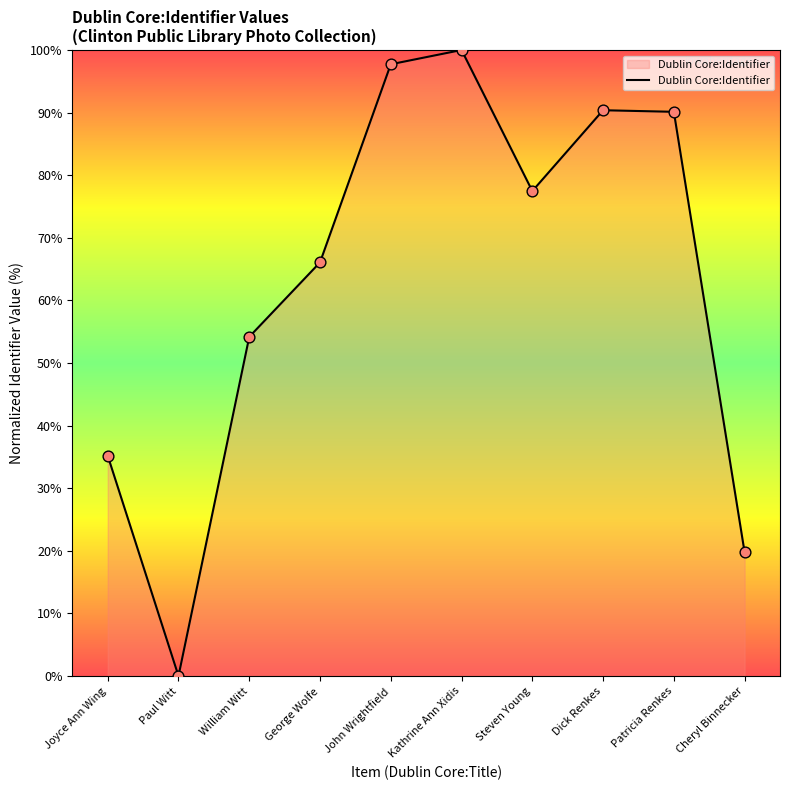

What is the change in value from John Wrightfield to Steven Young?

-20.3